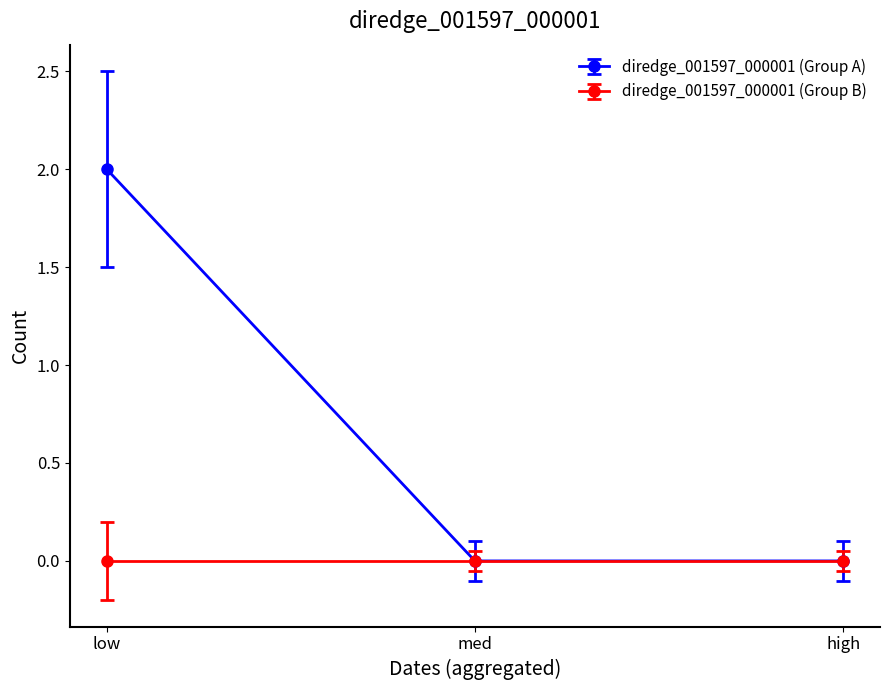

Reading right to left, extract all data points from this chart.

diredge_001597_000001 (Group A): high=0	med=0	low=2
diredge_001597_000001 (Group B): high=0	med=0	low=0